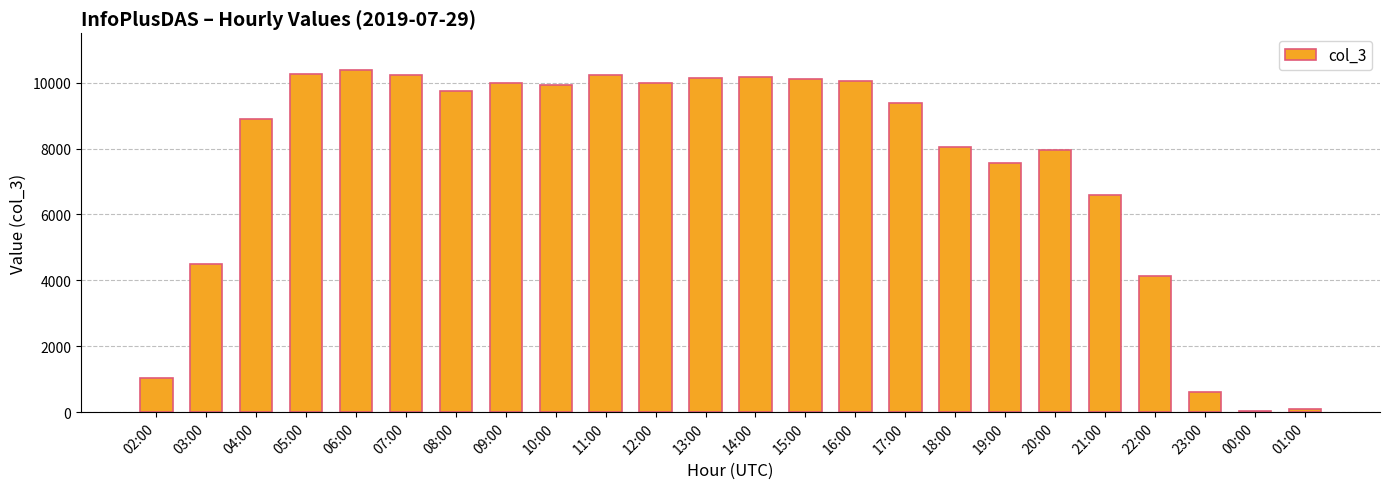

Are the bars horizontal?

No